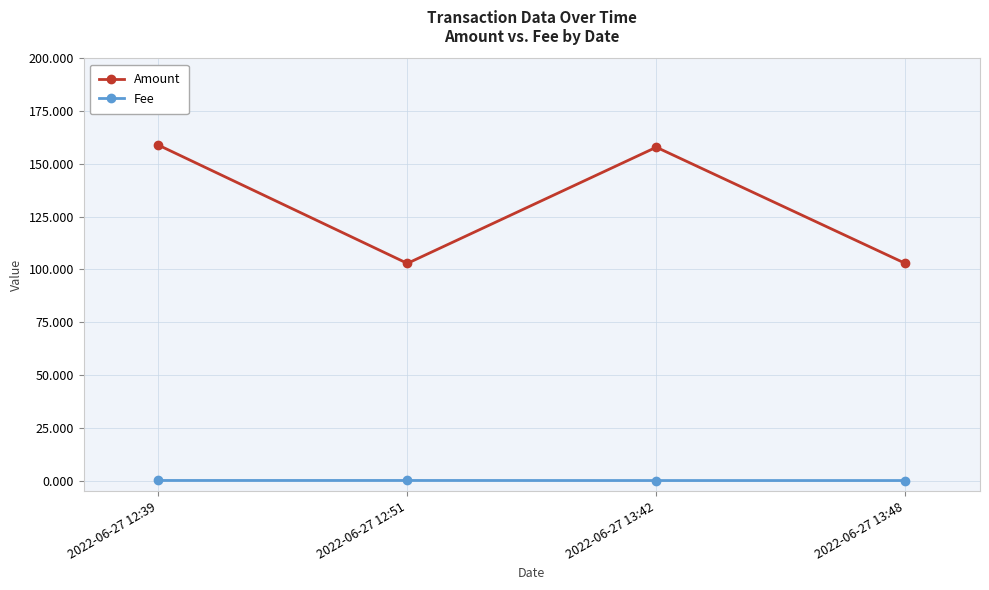

What is the label of the 2nd point from the right?

2022-06-27 13:42